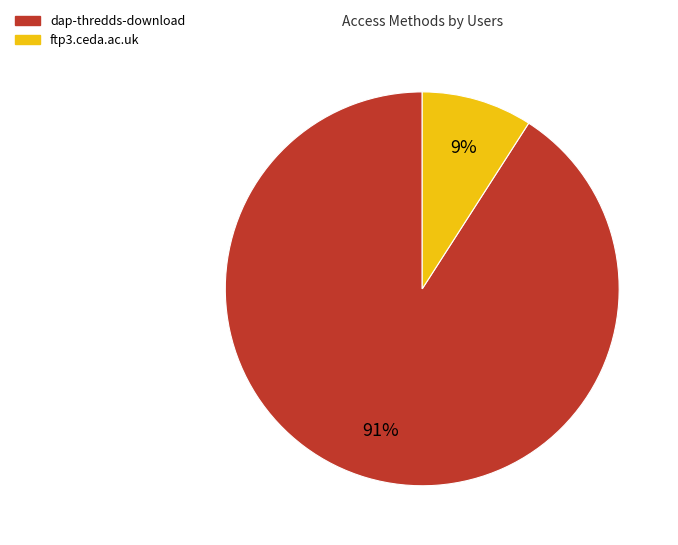

To the nearest percent, what is the difference between the largest and smallest slice percentages?

82%